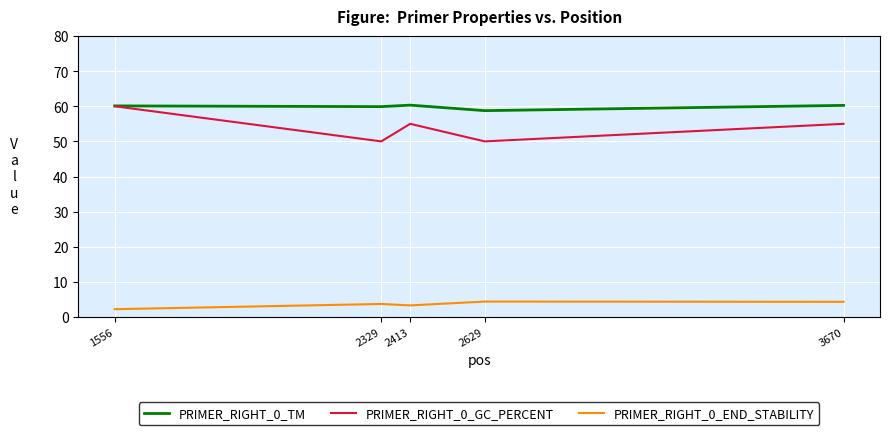

Where is PRIMER_RIGHT_0_TM nearest to the value 59?

2629